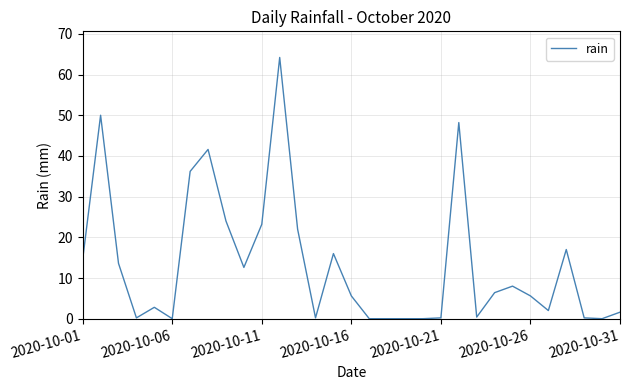

What is the maximum value shown in the chart?

64.2